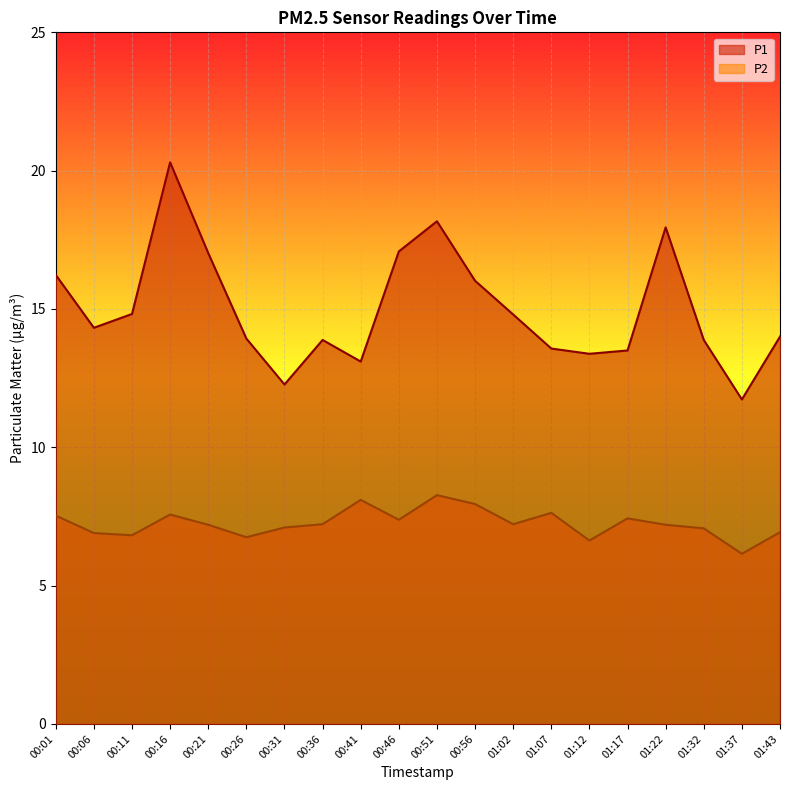

True or false: P2 has more than 1 points higher than both neighbors.

True